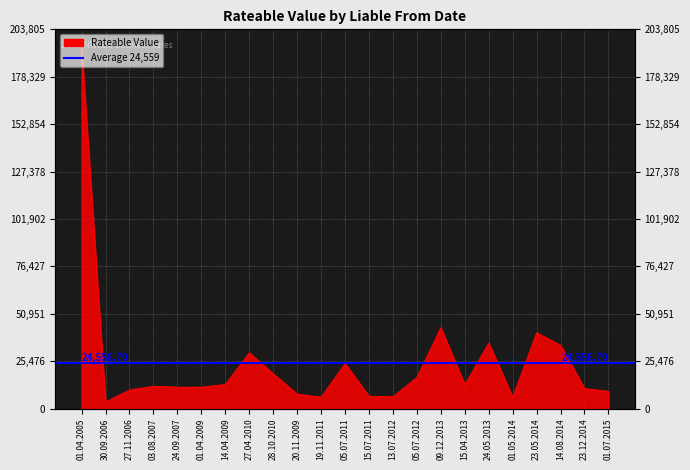

What is the smallest value displayed?

3600